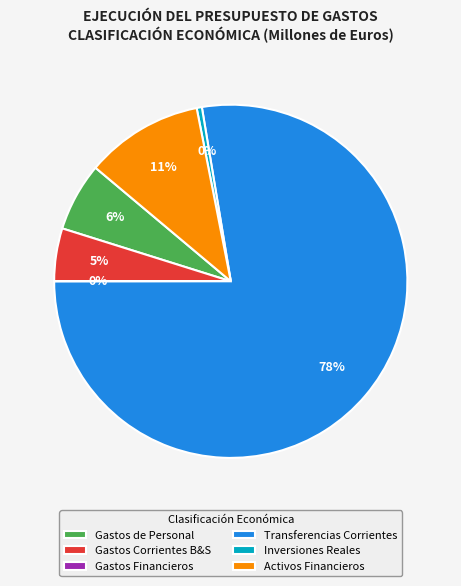

Is there any slice that represents more than half of the pie?

Yes